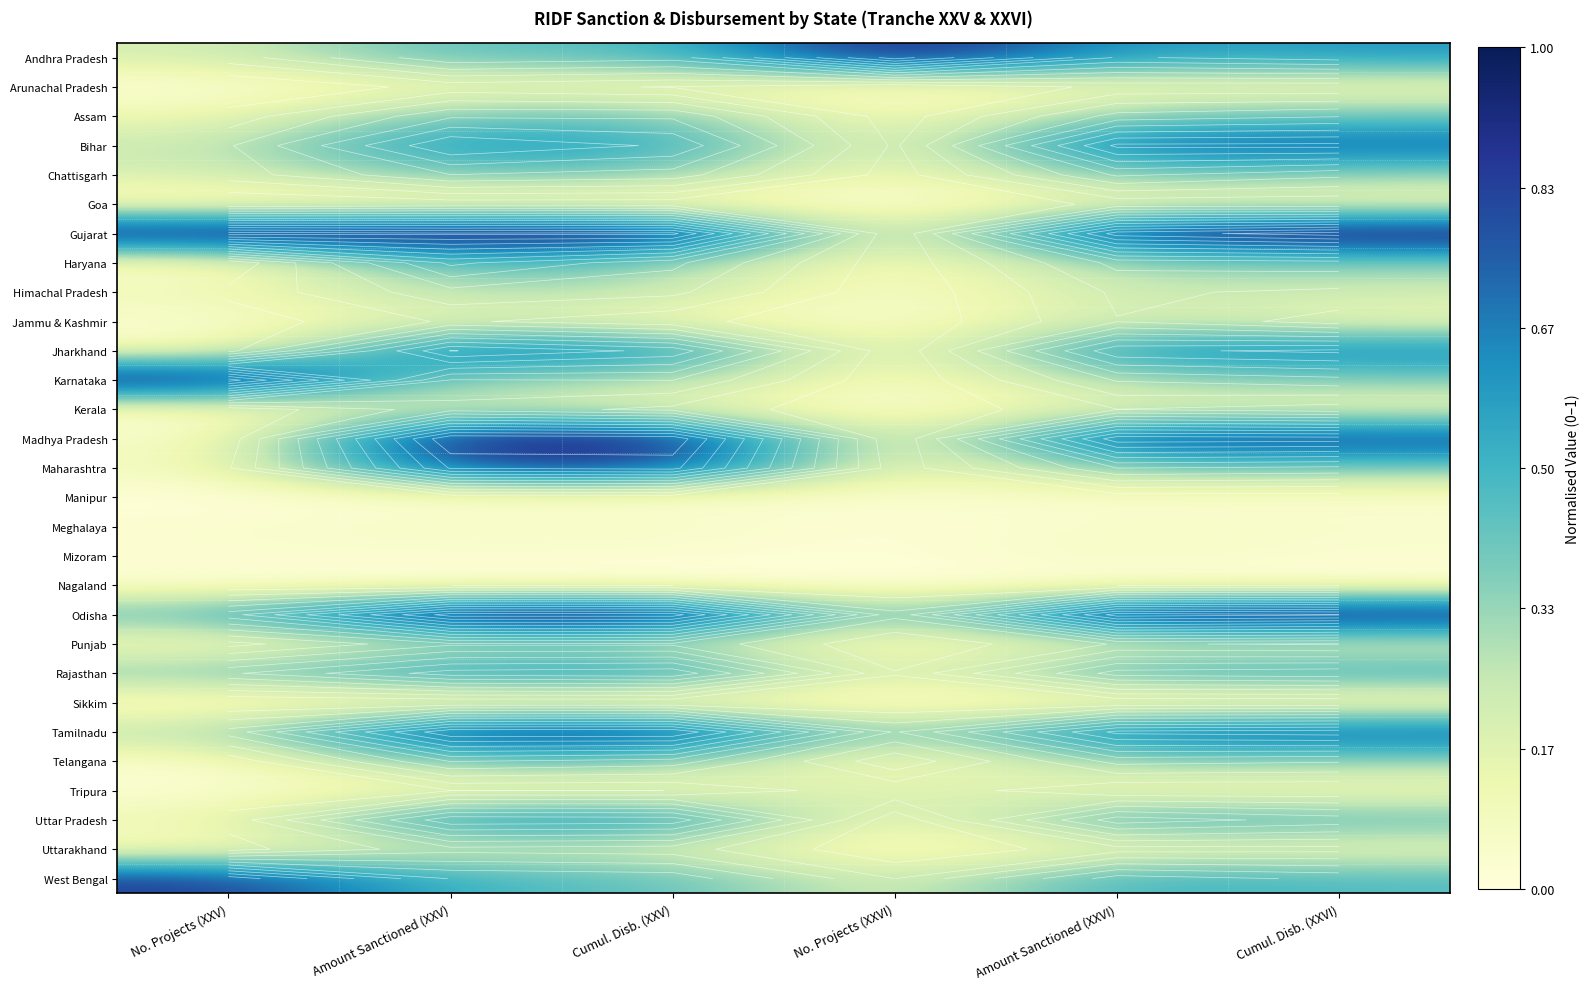

True or false: Tripura has a value of 0.2 at Cumul. Disb. (XXVI).

False